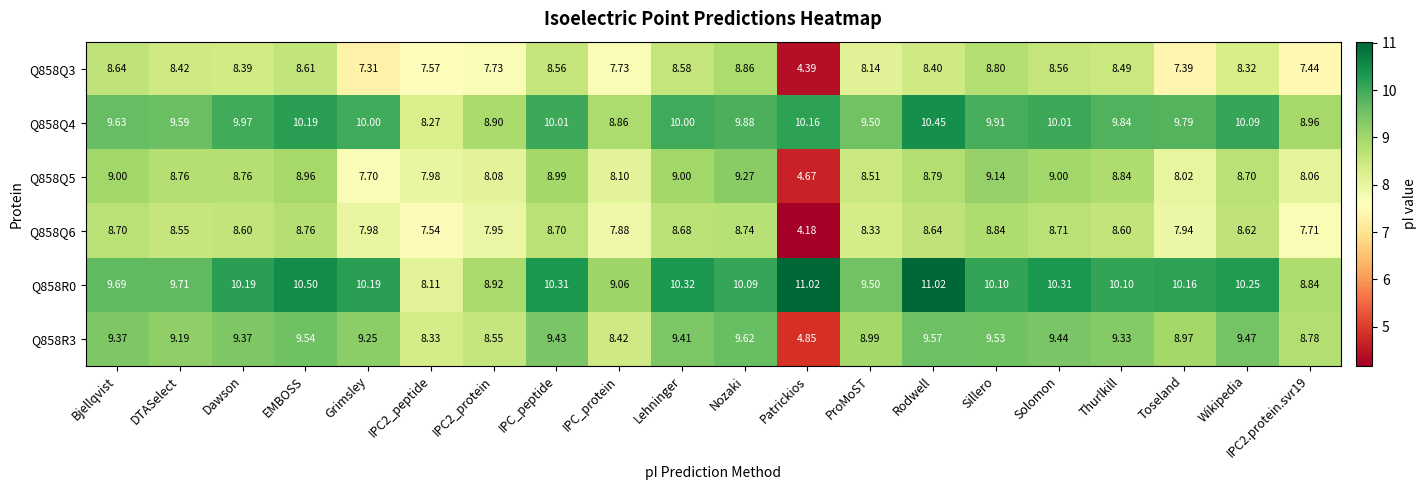

At which label does Q858Q6 reach its minimum?

Patrickios